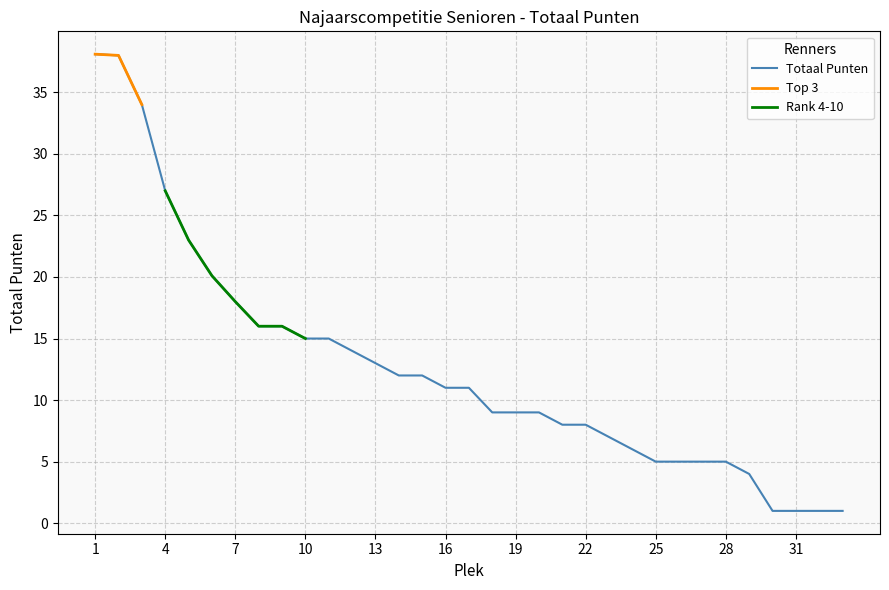

What is the minimum value for Totaal Punten?

1.0